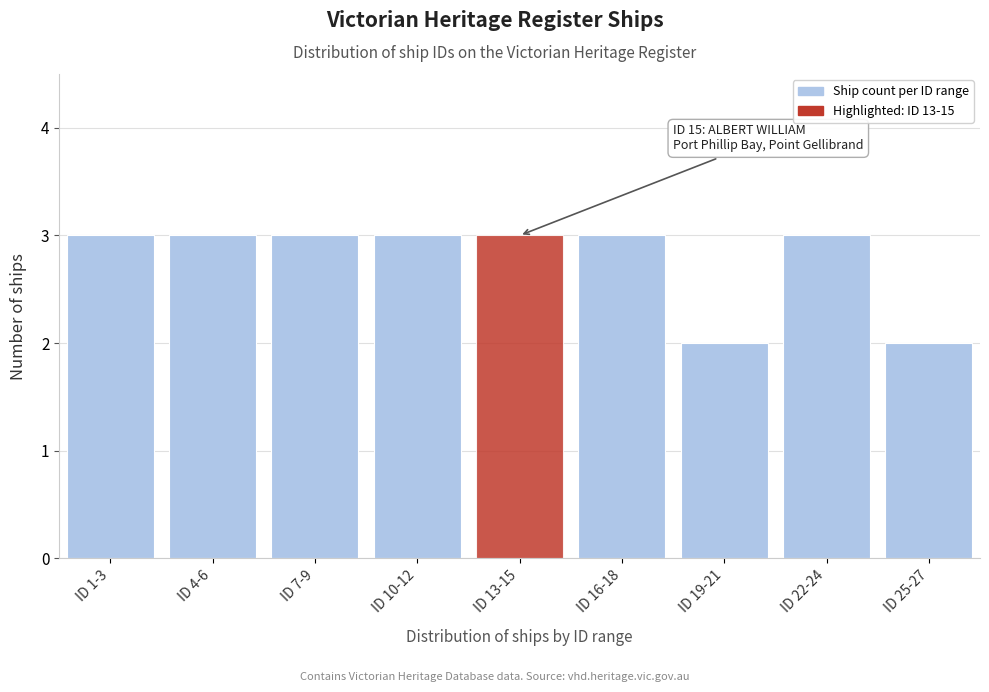

Reading left to right, what are all the values shown in this chart?

3	3	3	3	3	3	2	3	2